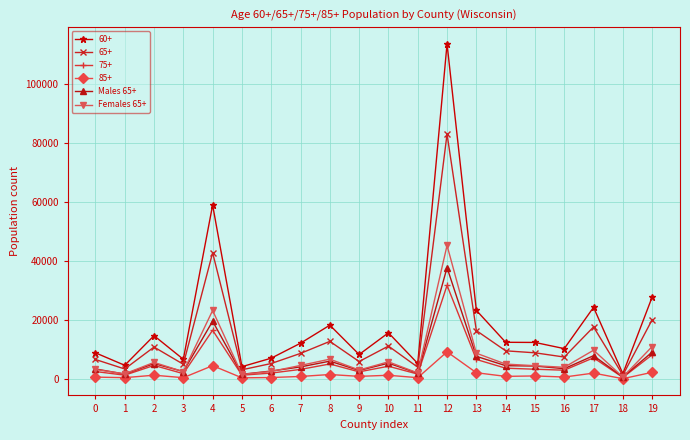

What is the difference between the maximum and minimum values in the Females 65+ series?

44614